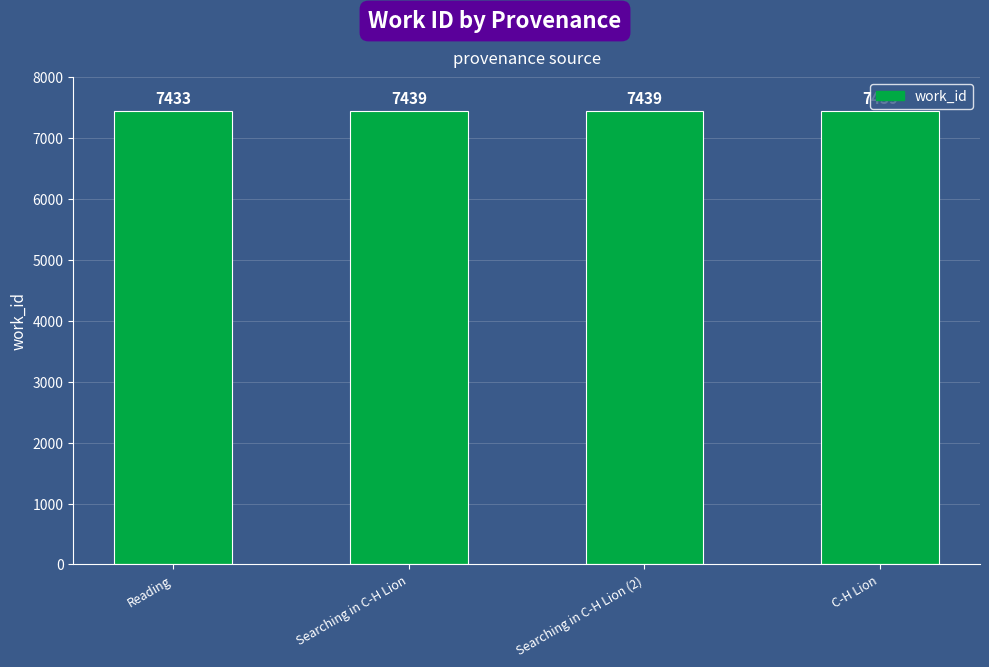

What is the difference between the values at C-H Lion and Reading?

6